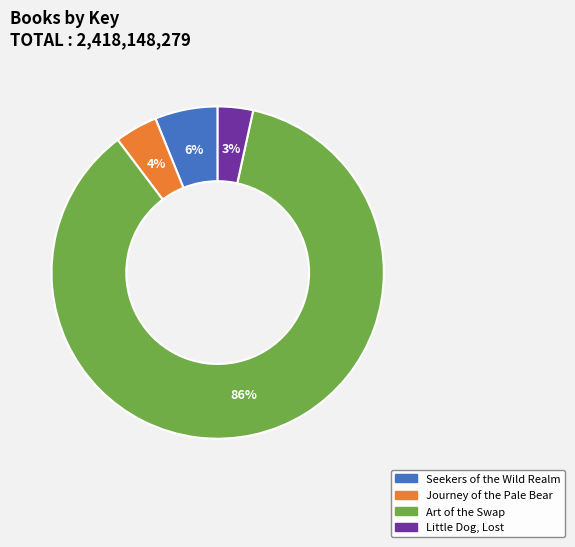

Rank the categories by value from highest to lowest.

Art of the Swap, Seekers of the Wild Realm, Journey of the Pale Bear, Little Dog, Lost